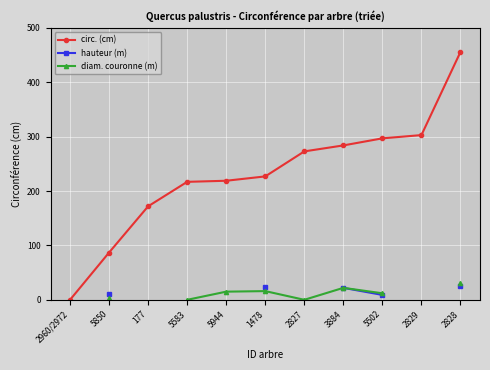

Where does the circ. (cm) series first go above 227?

2827